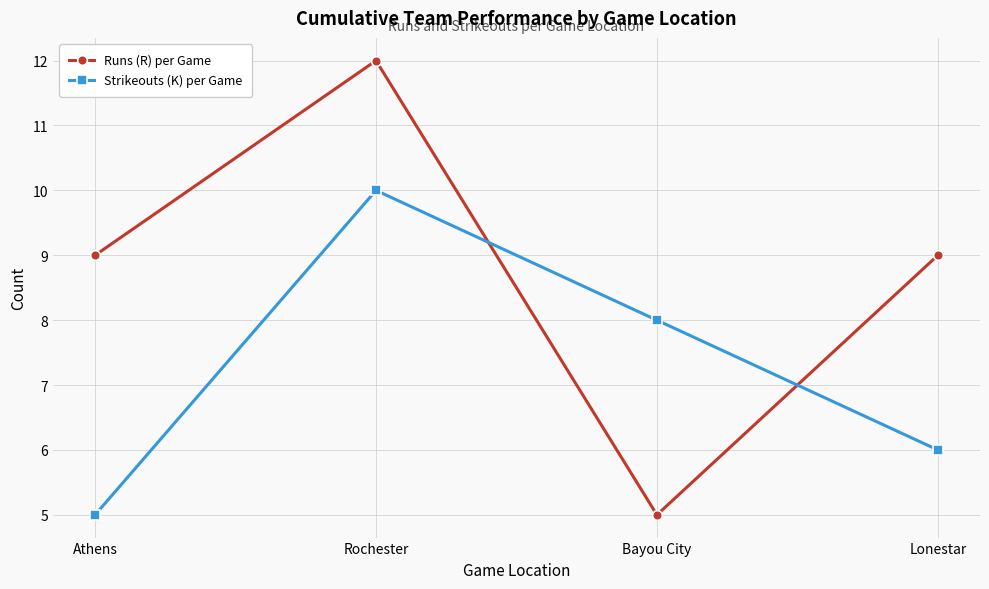

What is the difference between the second highest and minimum values in the Runs (R) per Game series?

4